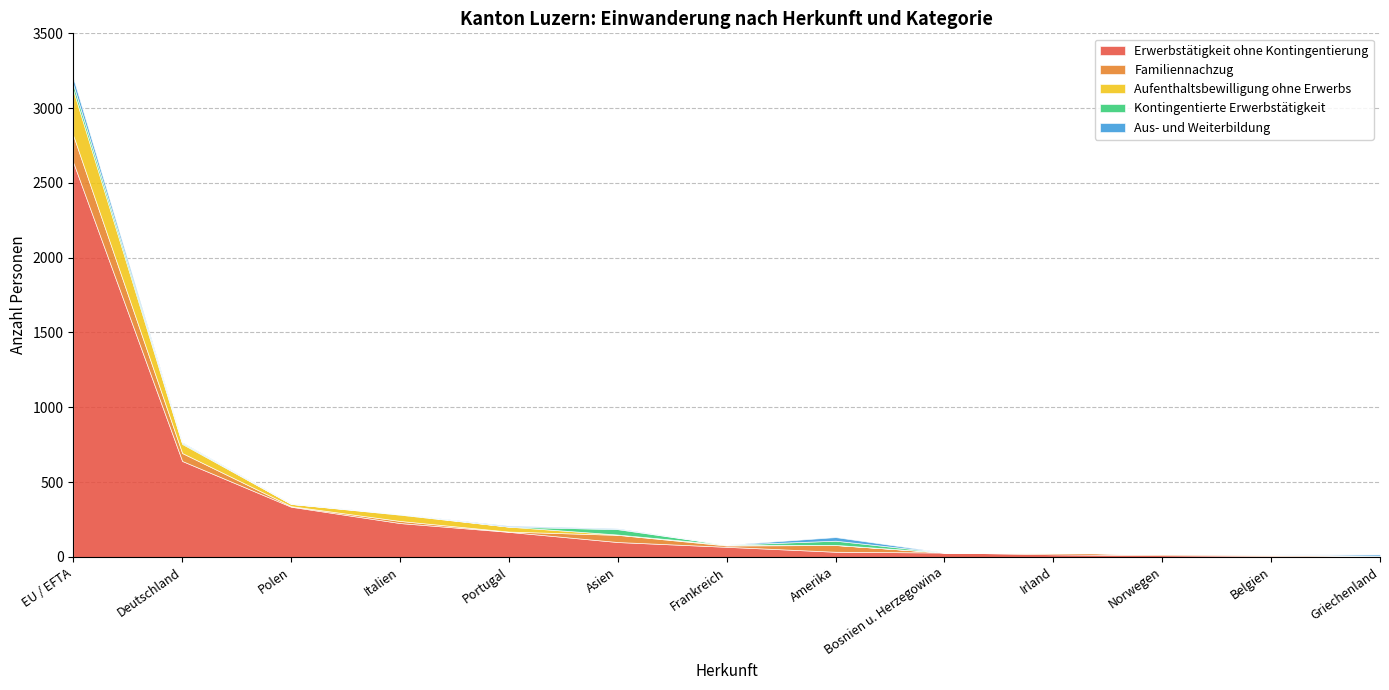

Which category has the lowest value in the Kontingentierte Erwerbstätigkeit series?

Polen